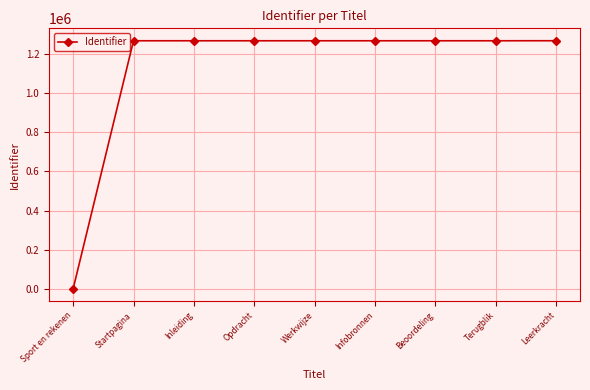

The value at Werkwijze is 1689438. True or false?

False